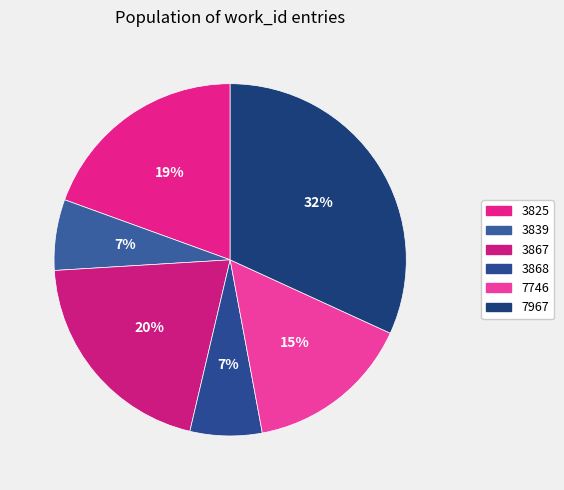

Count the number of slices in the pie.

6